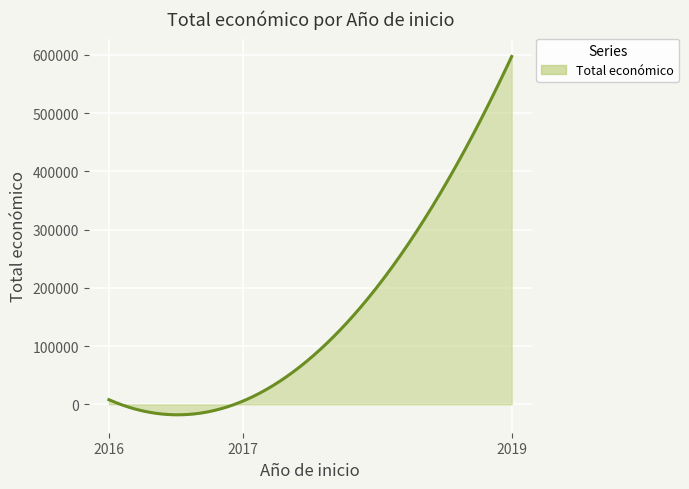

How many values are below 7980?

1